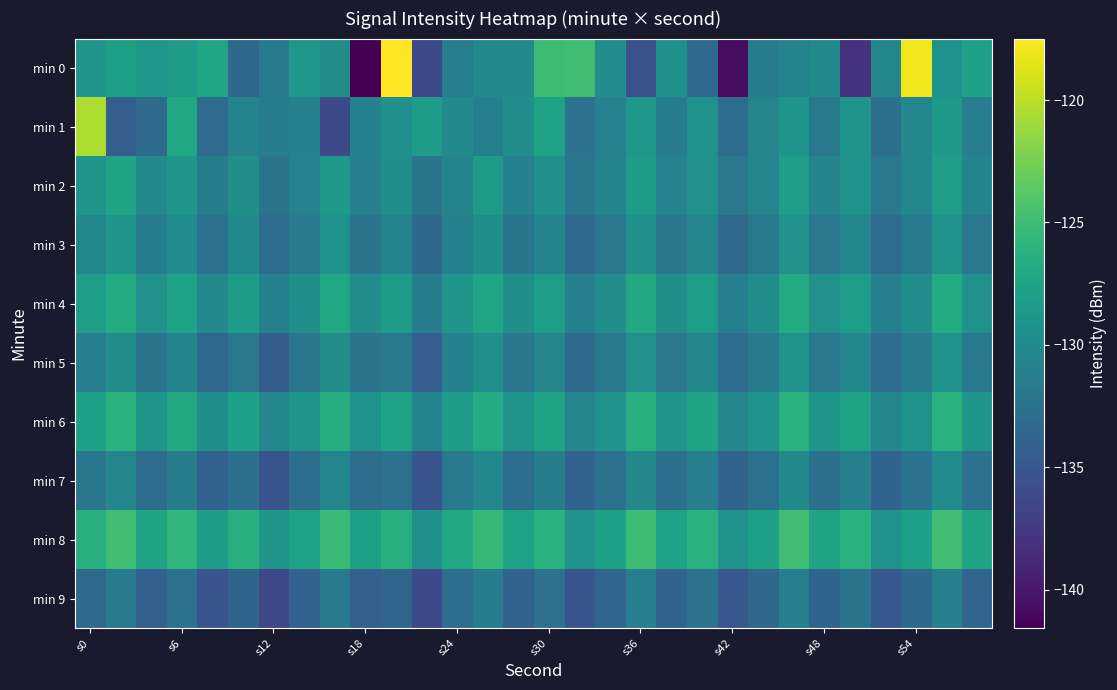

Count the number of categories in the chart.

30